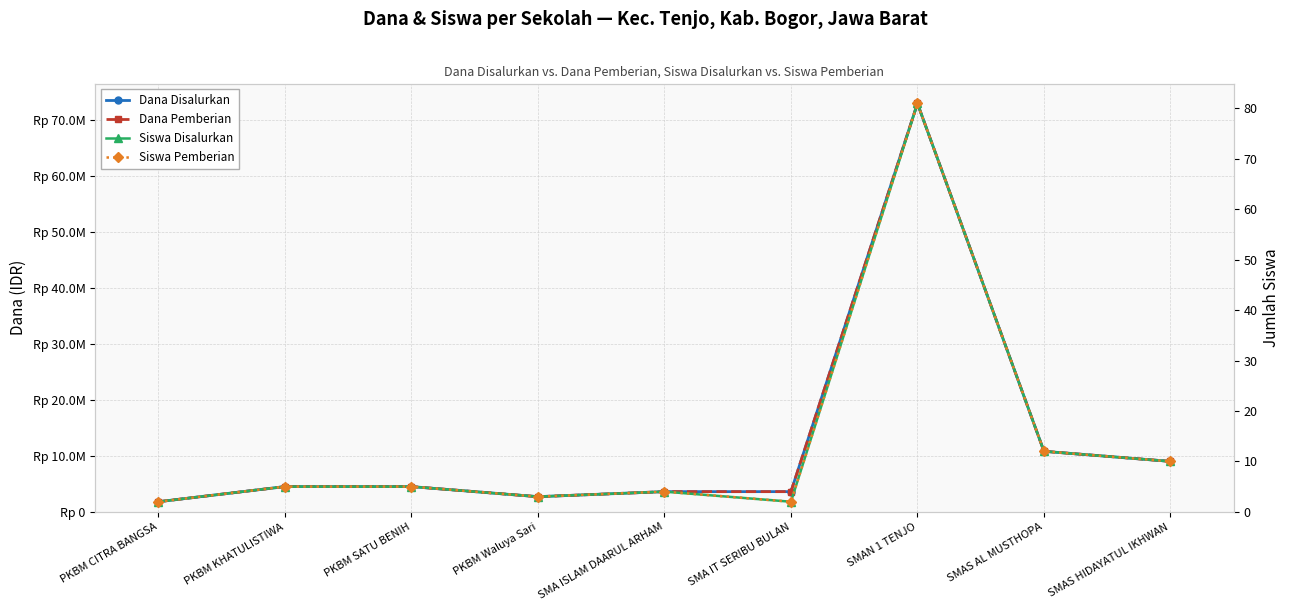

Where is the first local maximum for Dana Pemberian?

SMAN 1 TENJO